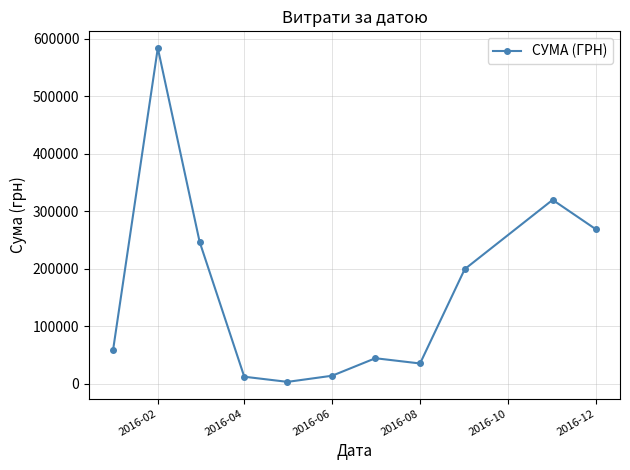

What is the difference between the maximum and second lowest values?

571440.0